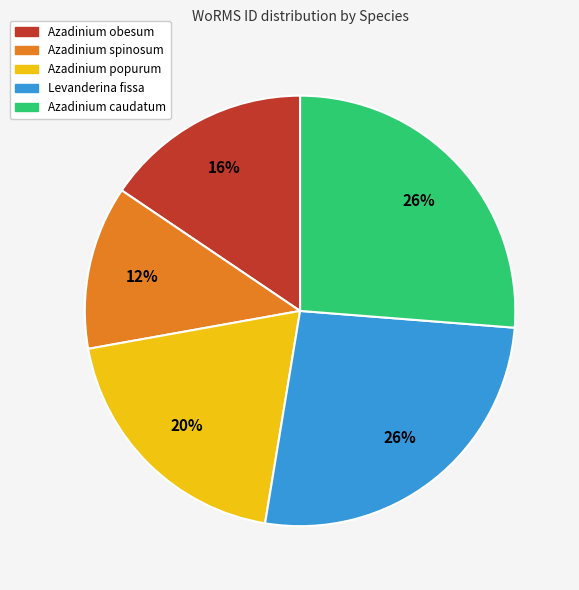

The Azadinium caudatum slice represents 26% of the pie. True or false?

True